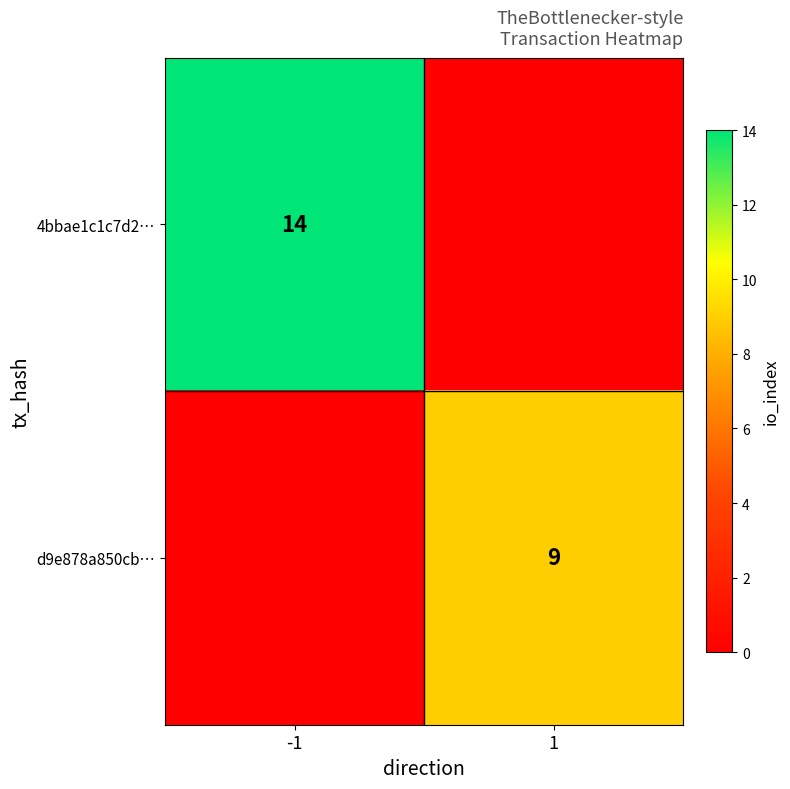

The 4bbae1c1c7d2… series shows 14 at -1. True or false?

True